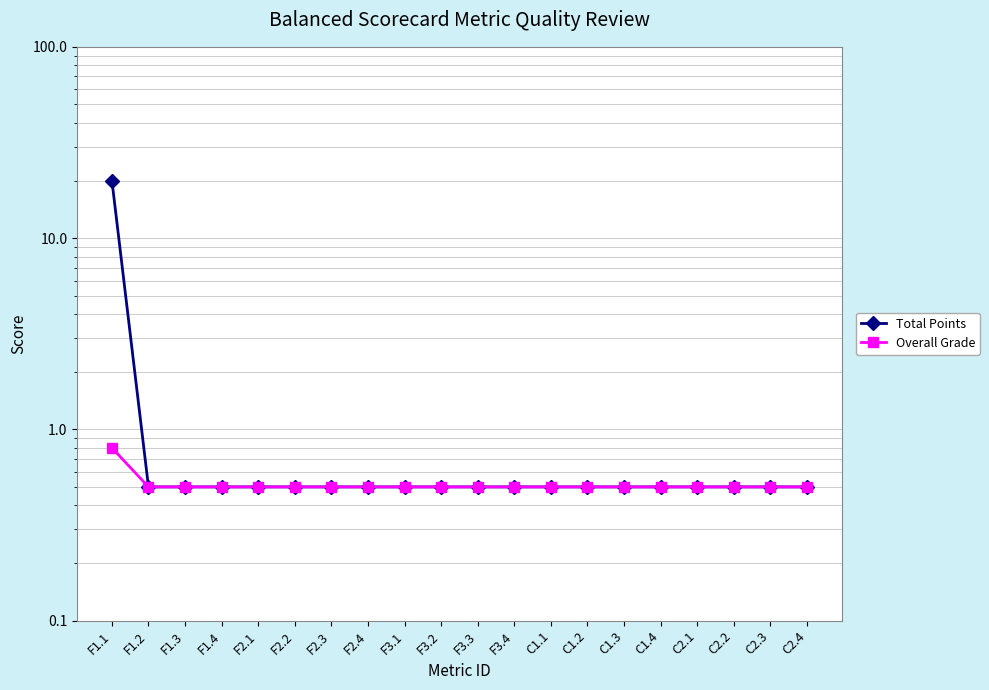

What is the label of the 4th point from the right?

C2.1